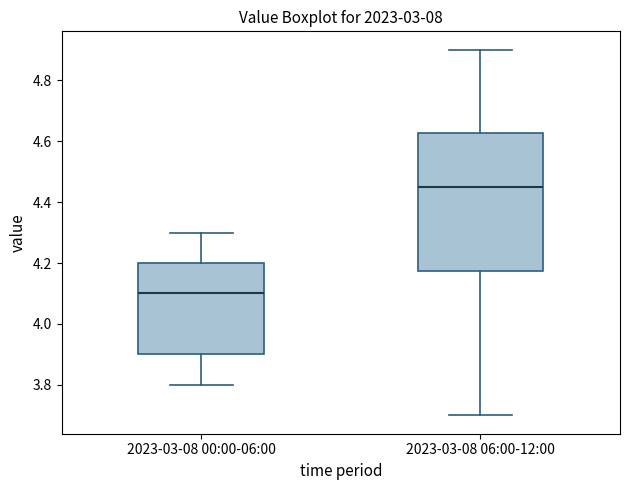

Which box's median line is the highest?

2023-03-08 06:00-12:00